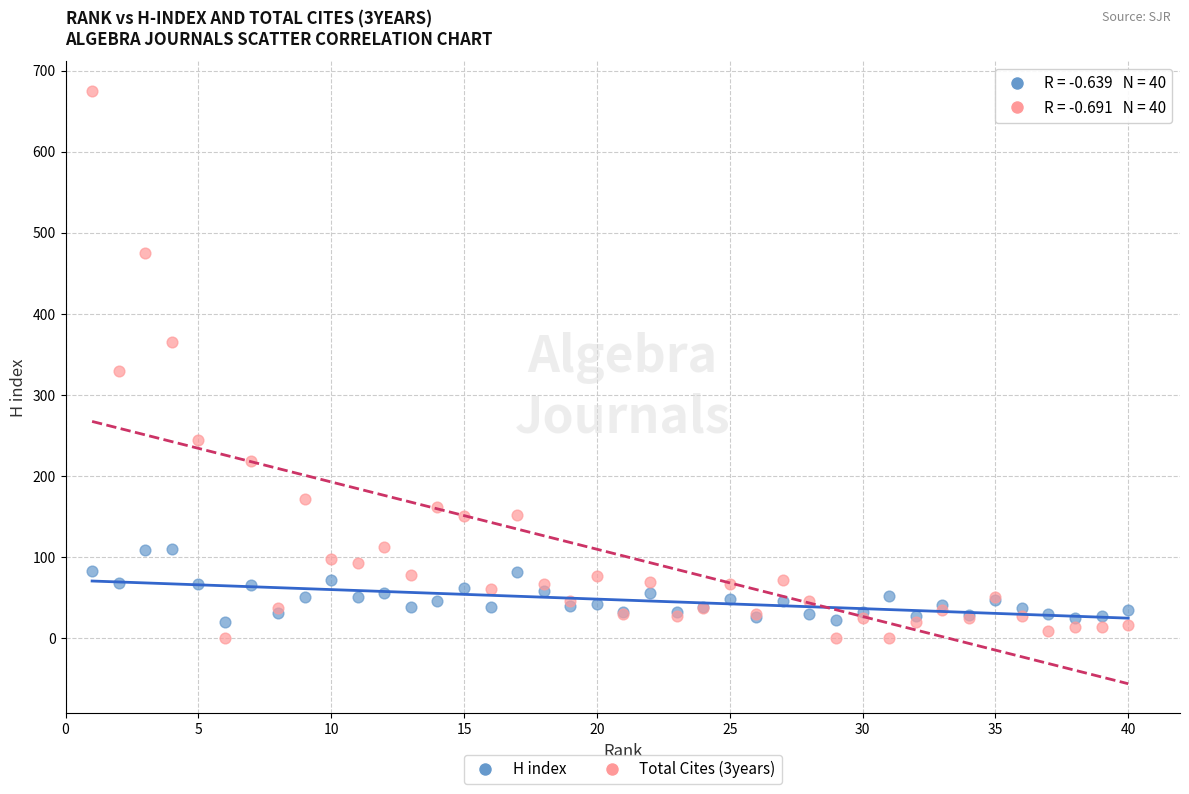

Which series contains the highest Y value?

Total Cites (3years)